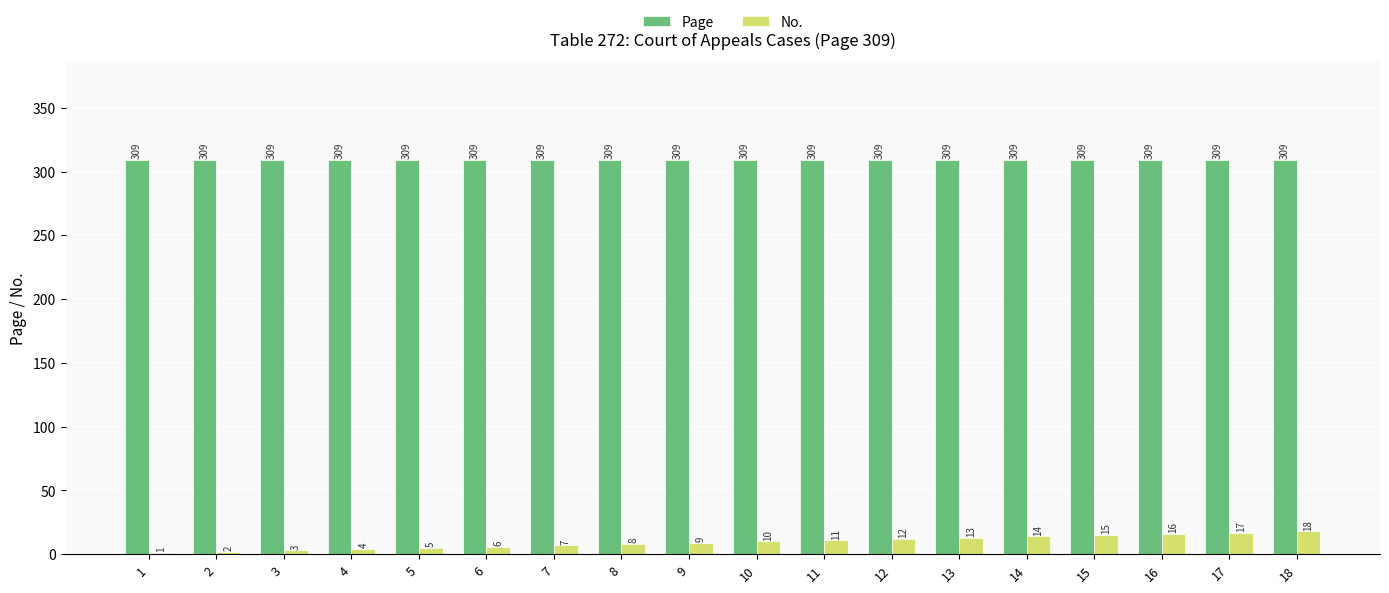

Is it true that Page equals 309 at 10?

True